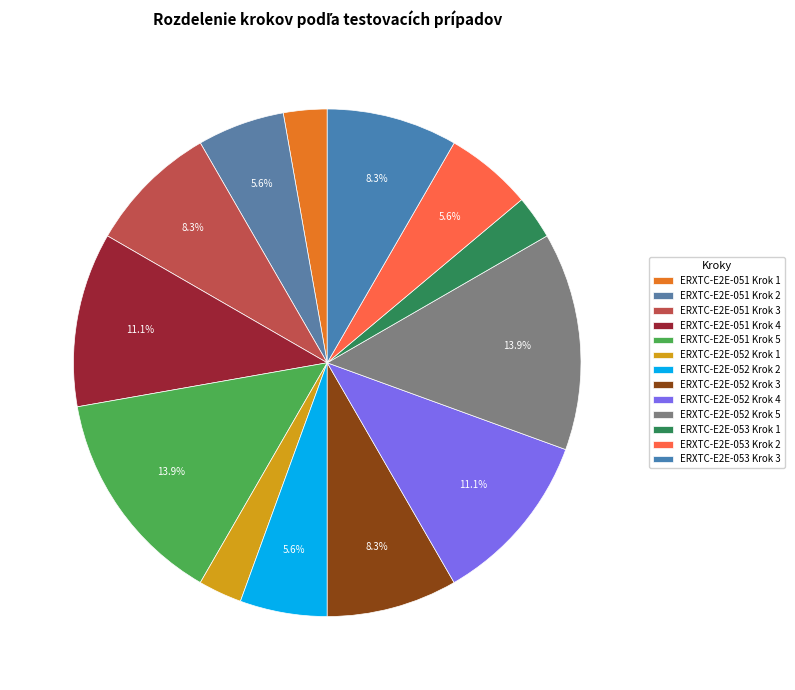

True or false: ERXTC-E2E-052 Krok 4 accounts for 11% of the total.

True